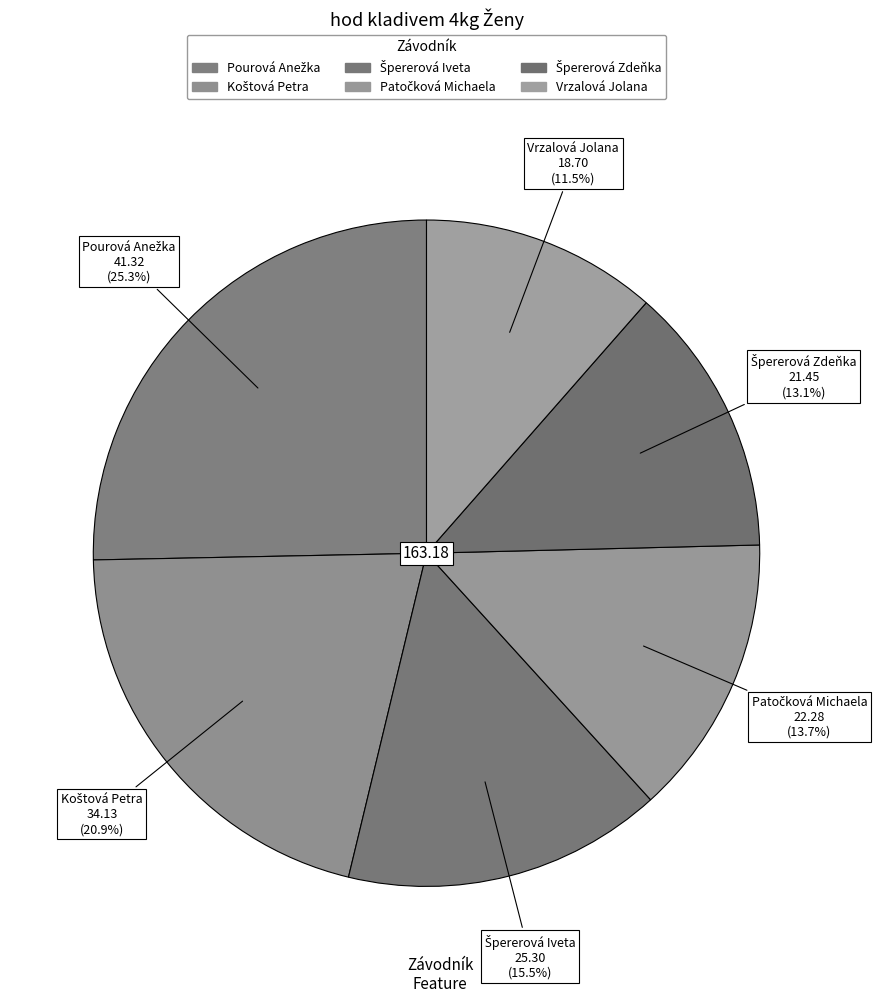

Which slice is the smallest?

Vrzalová Jolana